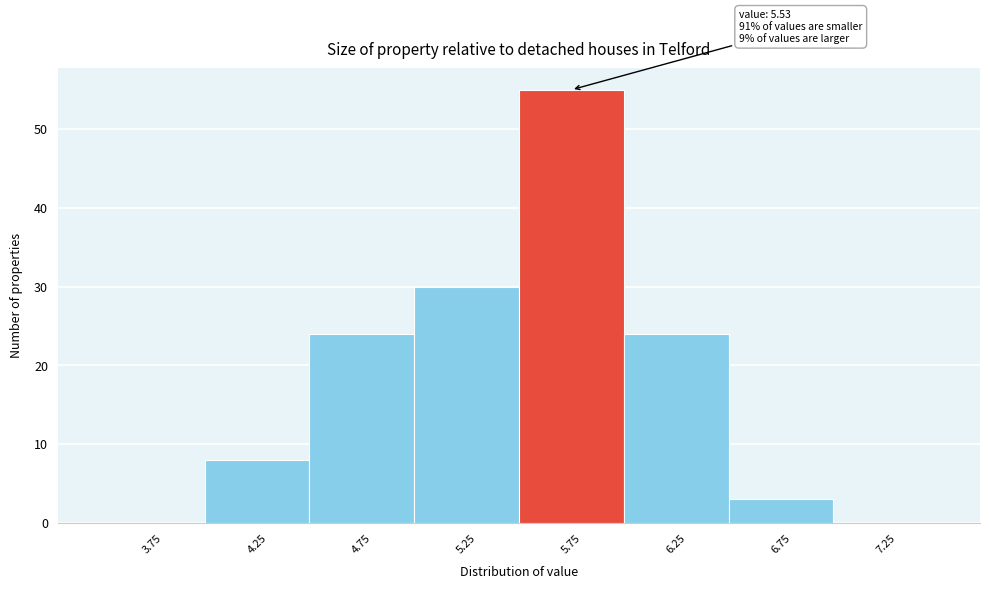

Over which range of the x-axis is the bar tallest?

5.5 to 6.0